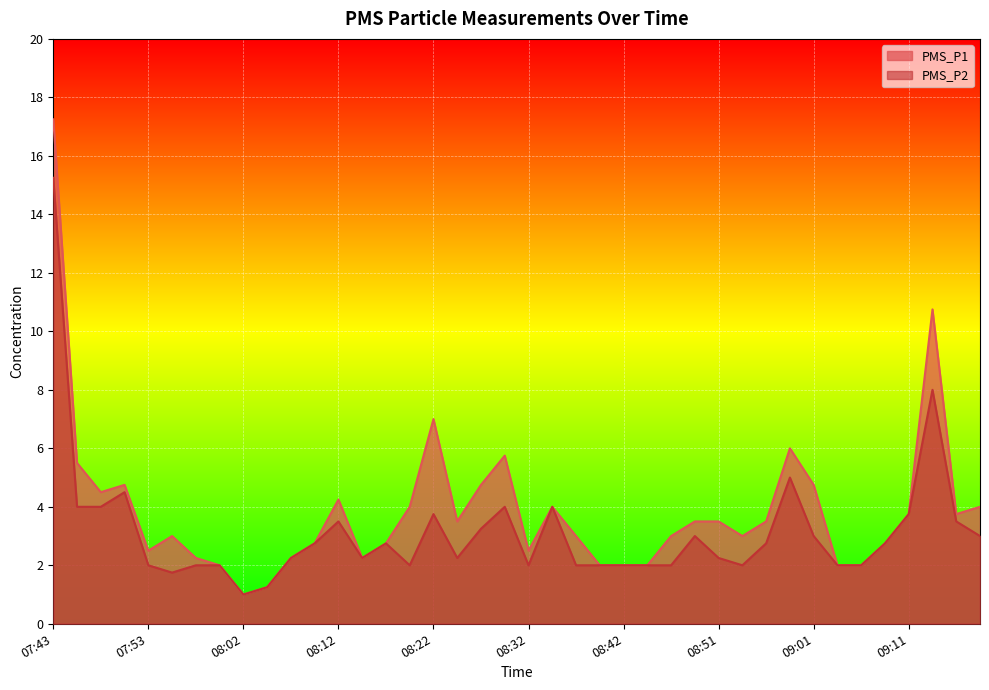

True or false: PMS_P2 and PMS_P1 intersect in this chart.

False